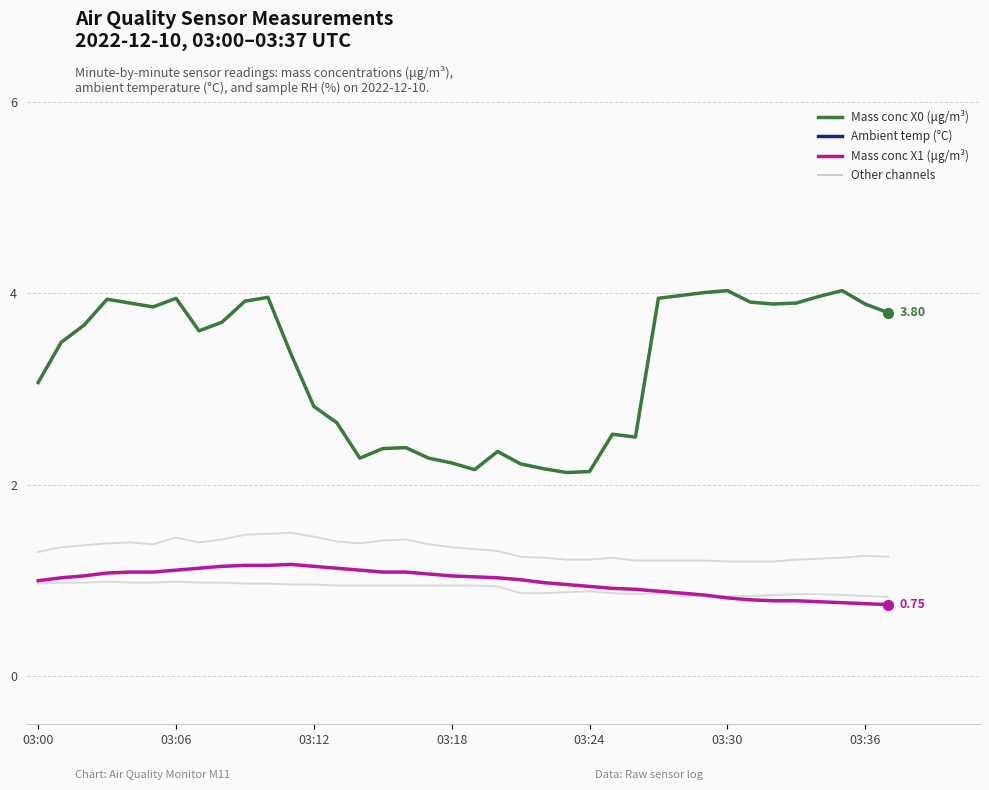

Which series has the largest total across all categories?

Ambient temp (°C)